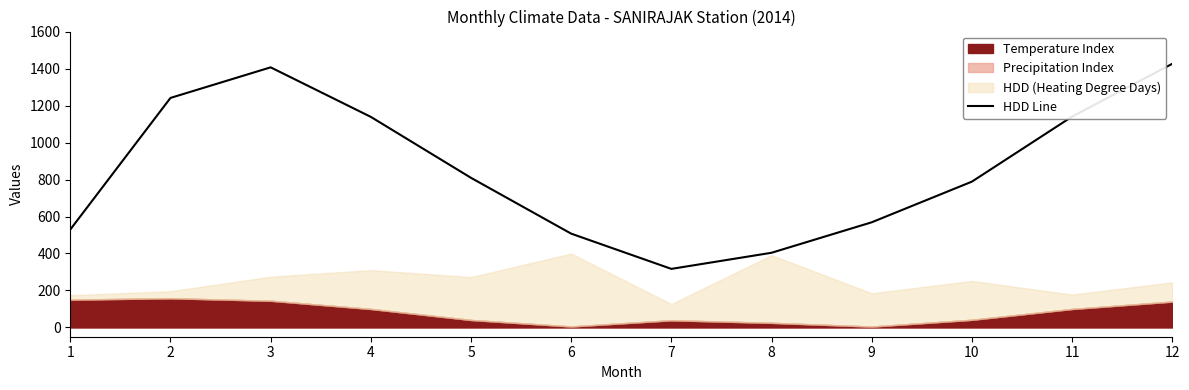

What is the difference between the second highest and second lowest values?

1002.6